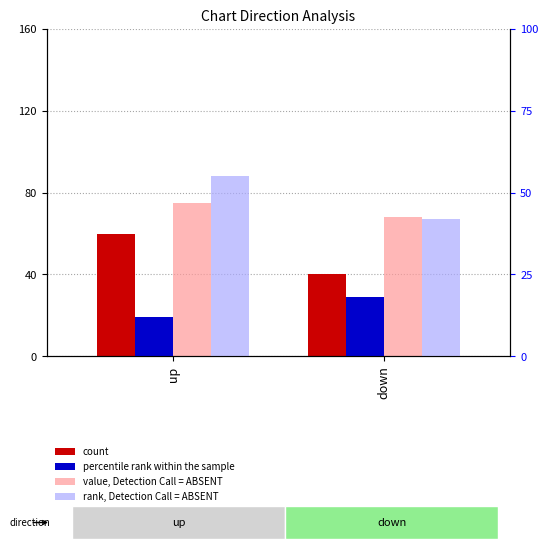

What is the spread (max minus min) of values at up?

63